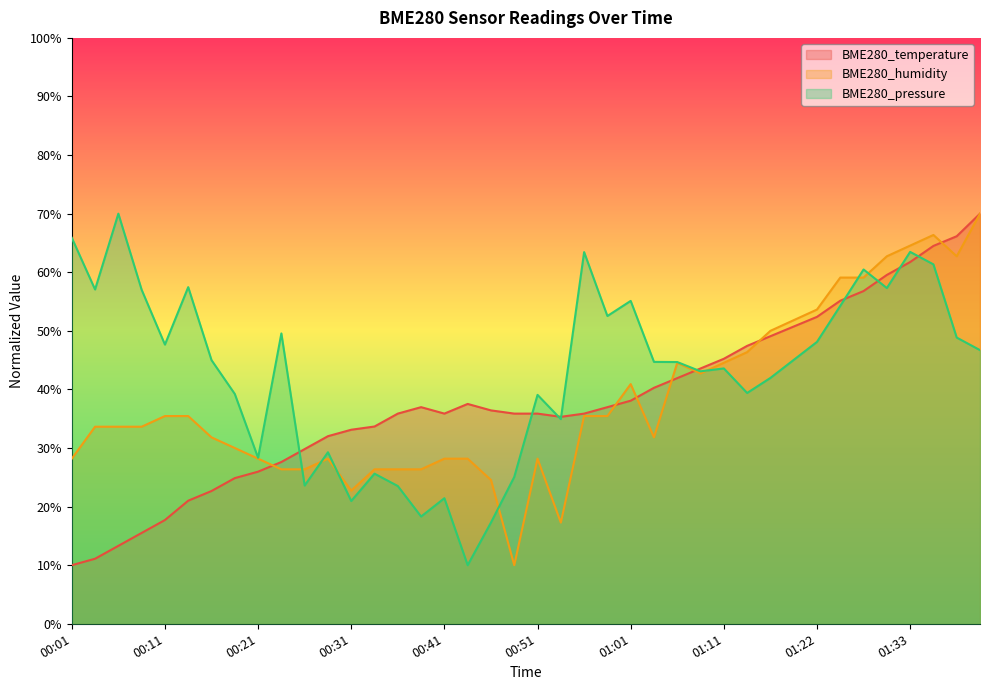

What is the minimum value for BME280_humidity?

0.1